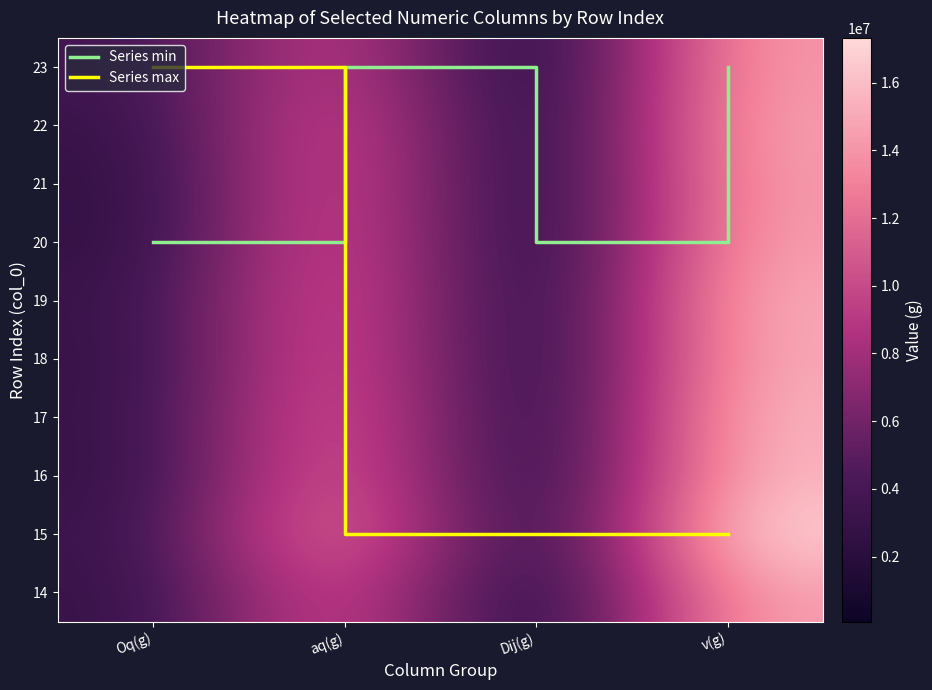

What is the approximate value of 18 at v(g)?

15286800